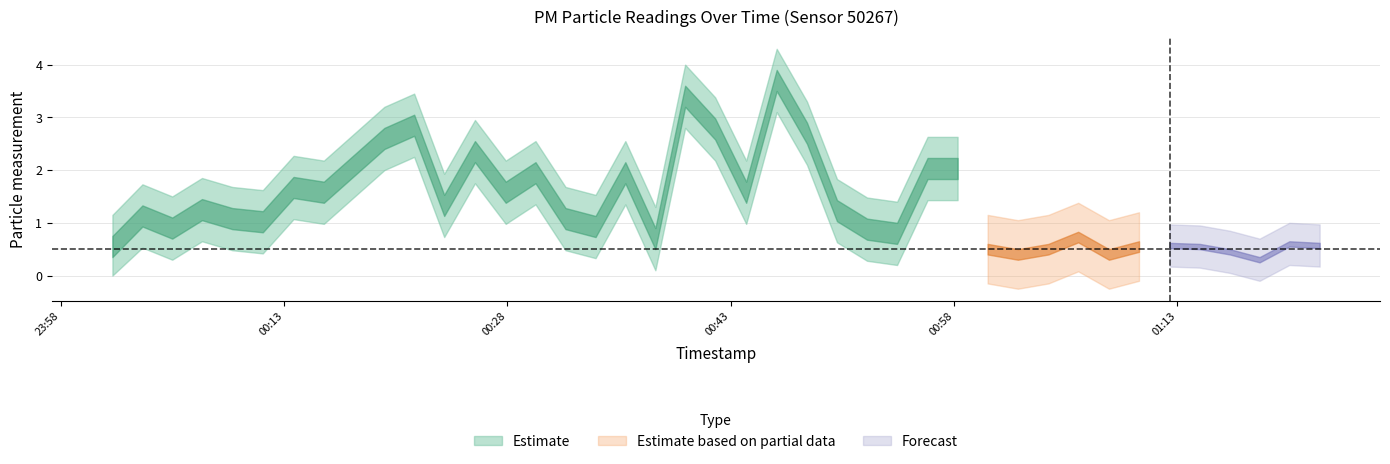

Does the chart have visible grid lines?

Yes